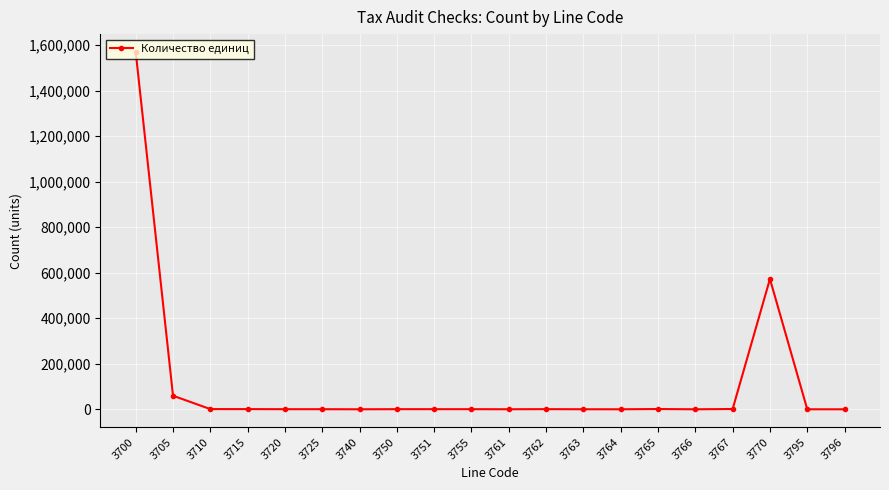

What is the sum of all values?

2209484